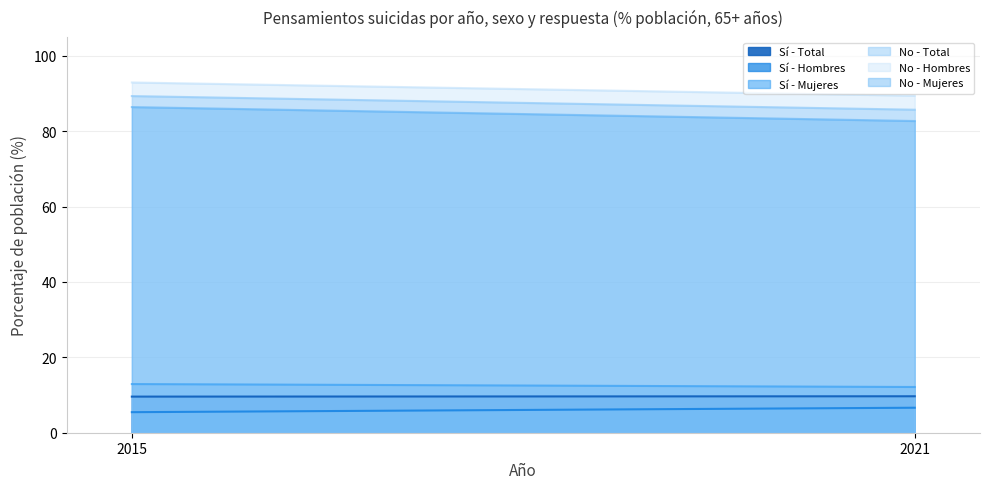

Rank the series at 2015 from highest to lowest value.

No - Hombres, No - Total, No - Mujeres, Sí - Mujeres, Sí - Total, Sí - Hombres